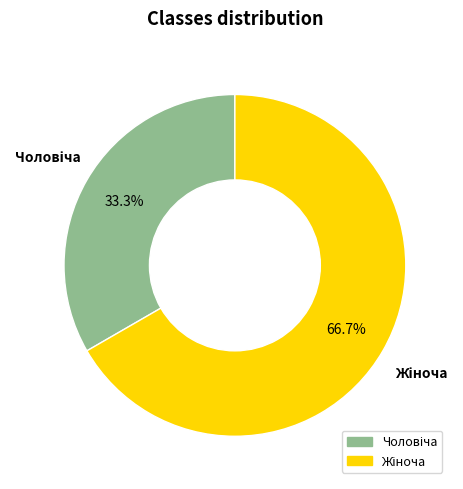

Is there a majority slice in this chart?

Yes